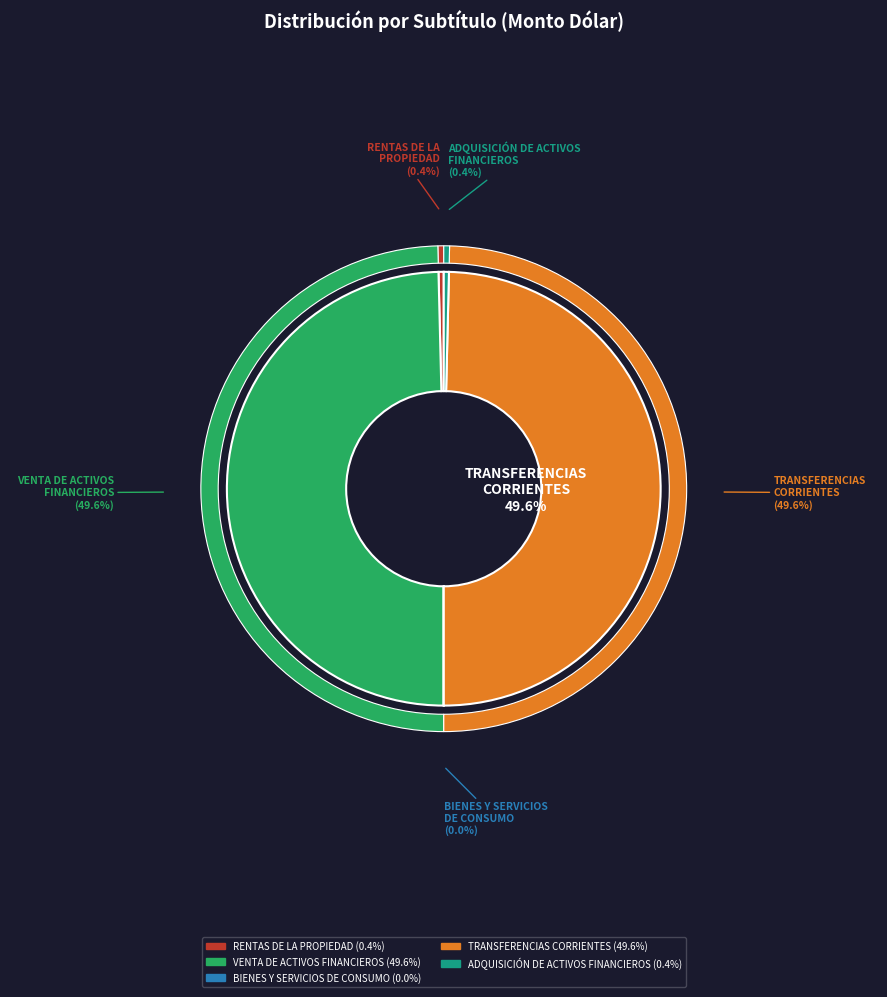

To the nearest percent, what is the average slice percentage?

20%